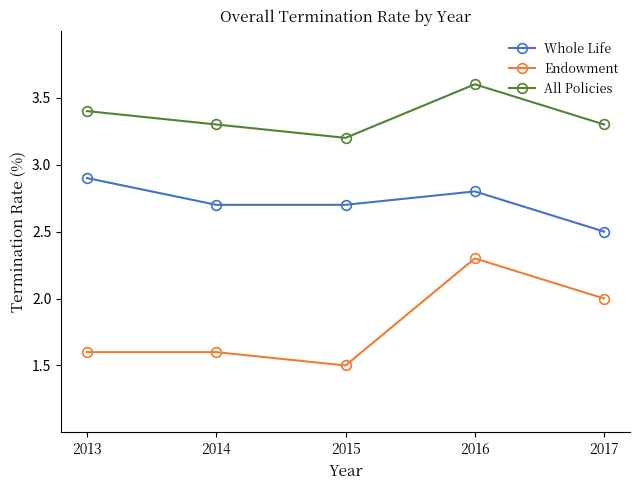

Is it true that All Policies equals 4.8 at 2017?

False